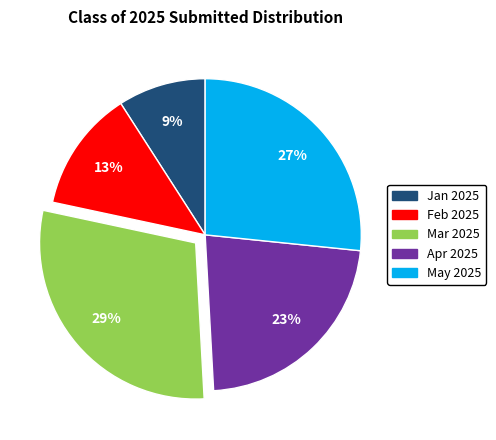

To the nearest percent, what is the average slice percentage?

20%